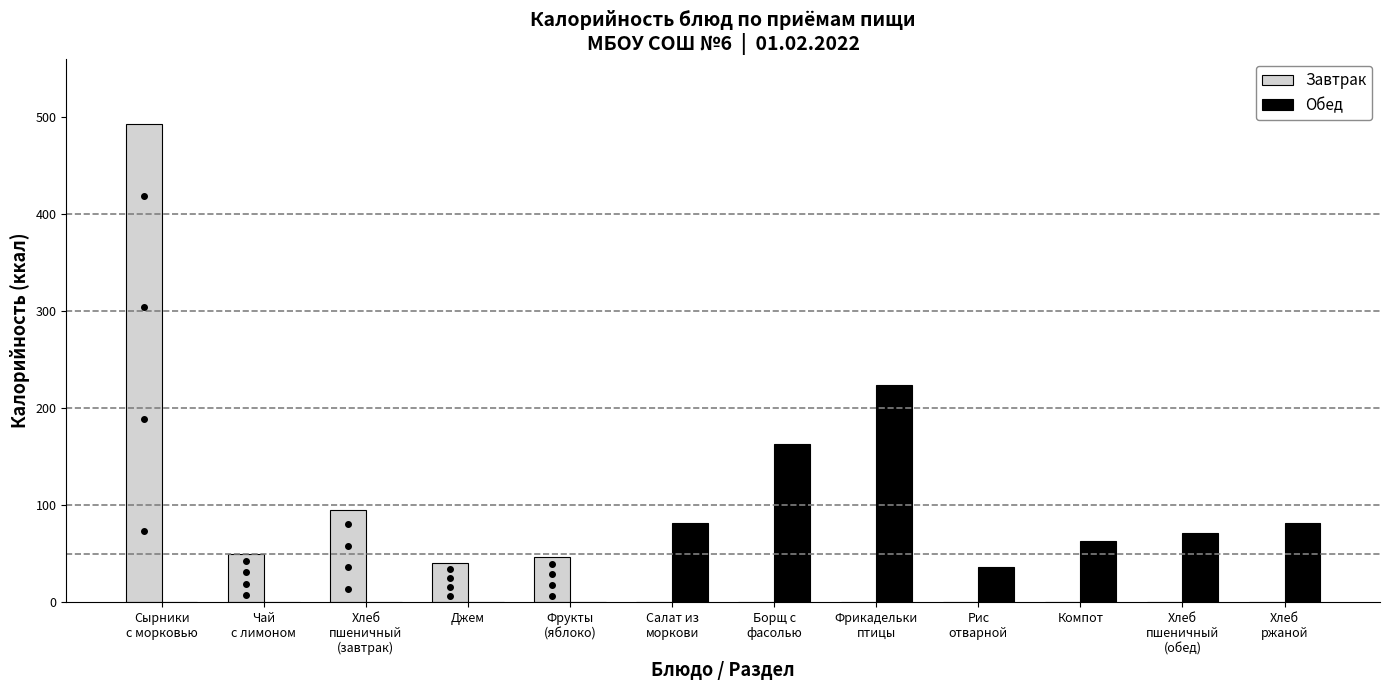

Reading left to right, list all the values displayed in this chart.

Завтрак: Сырники
с морковью=493	Чай
с лимоном=50	Хлеб
пшеничный
(завтрак)=95	Джем=41	Фрукты
(яблоко)=47	Салат из
моркови=0	Борщ с
фасолью=0	Фрикадельки
птицы=0	Рис
отварной=0	Компот=0	Хлеб
пшеничный
(обед)=0	Хлеб
ржаной=0
Обед: Сырники
с морковью=0	Чай
с лимоном=0	Хлеб
пшеничный
(завтрак)=0	Джем=0	Фрукты
(яблоко)=0	Салат из
моркови=82	Борщ с
фасолью=163	Фрикадельки
птицы=224	Рис
отварной=36	Компот=63	Хлеб
пшеничный
(обед)=71	Хлеб
ржаной=82